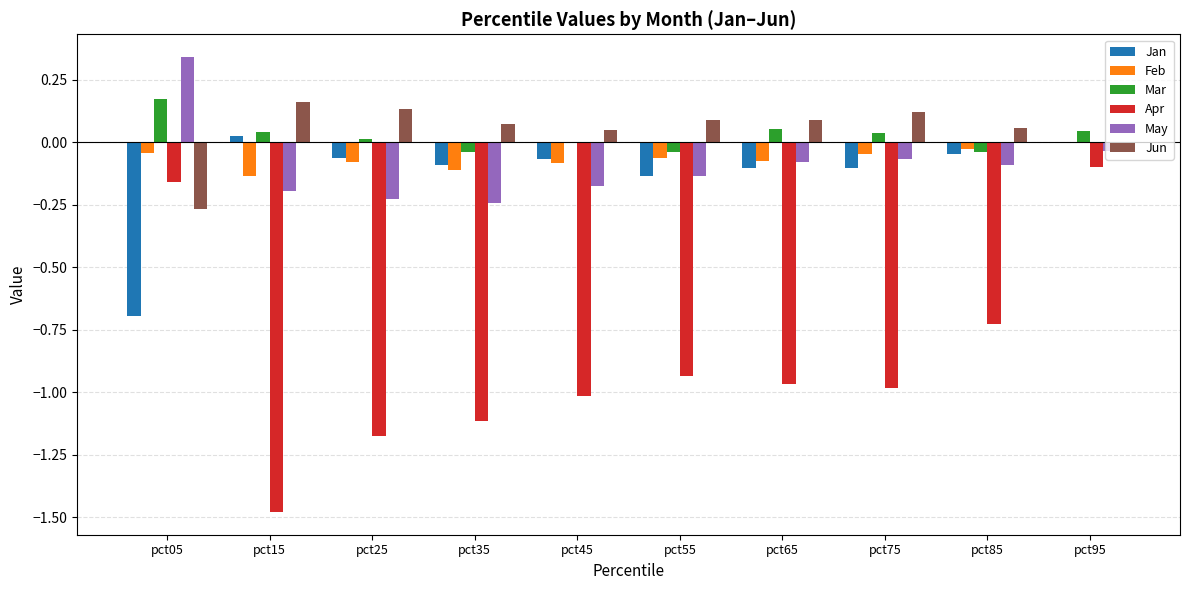

Is it true that Jan equals -0.0 at pct85?

True